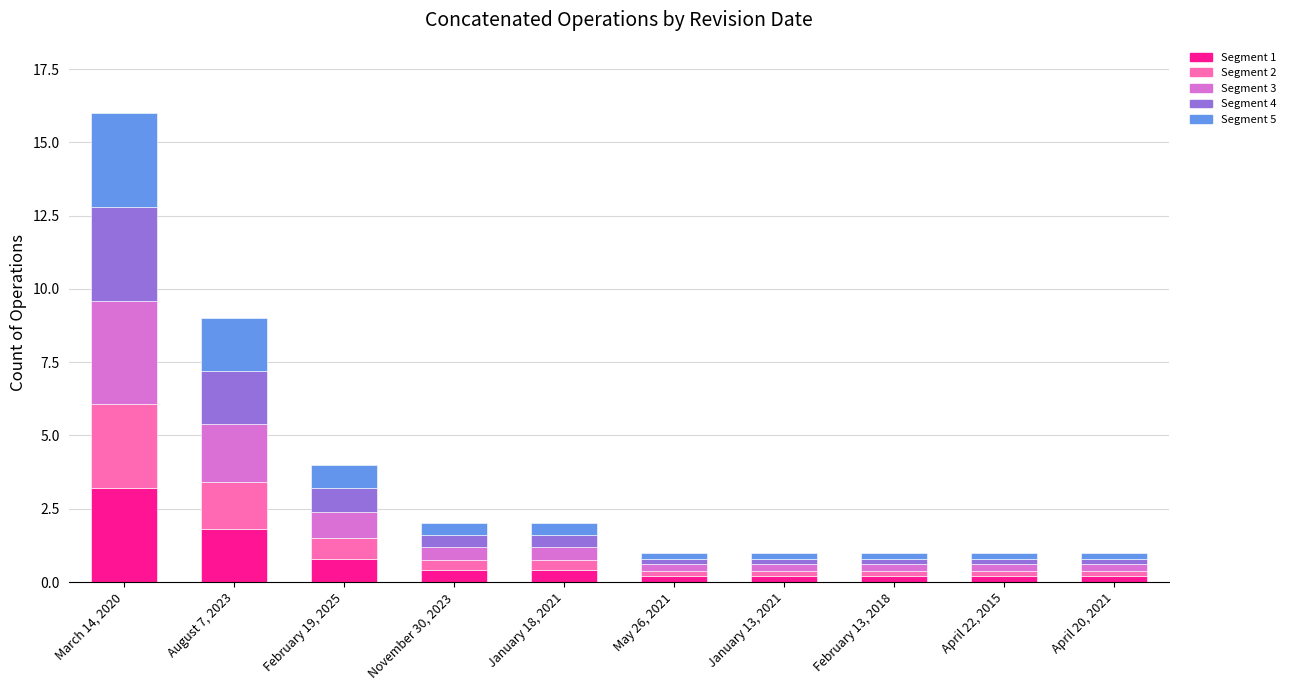

Which category has the highest value in the Segment 1 series?

March 14, 2020